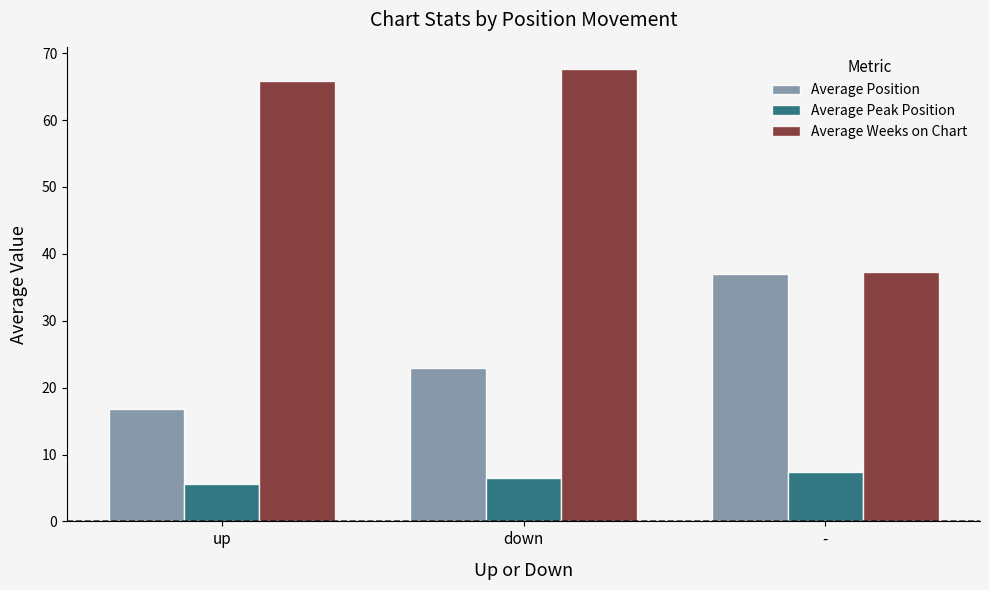

At which category is the sum across all series the highest?

down